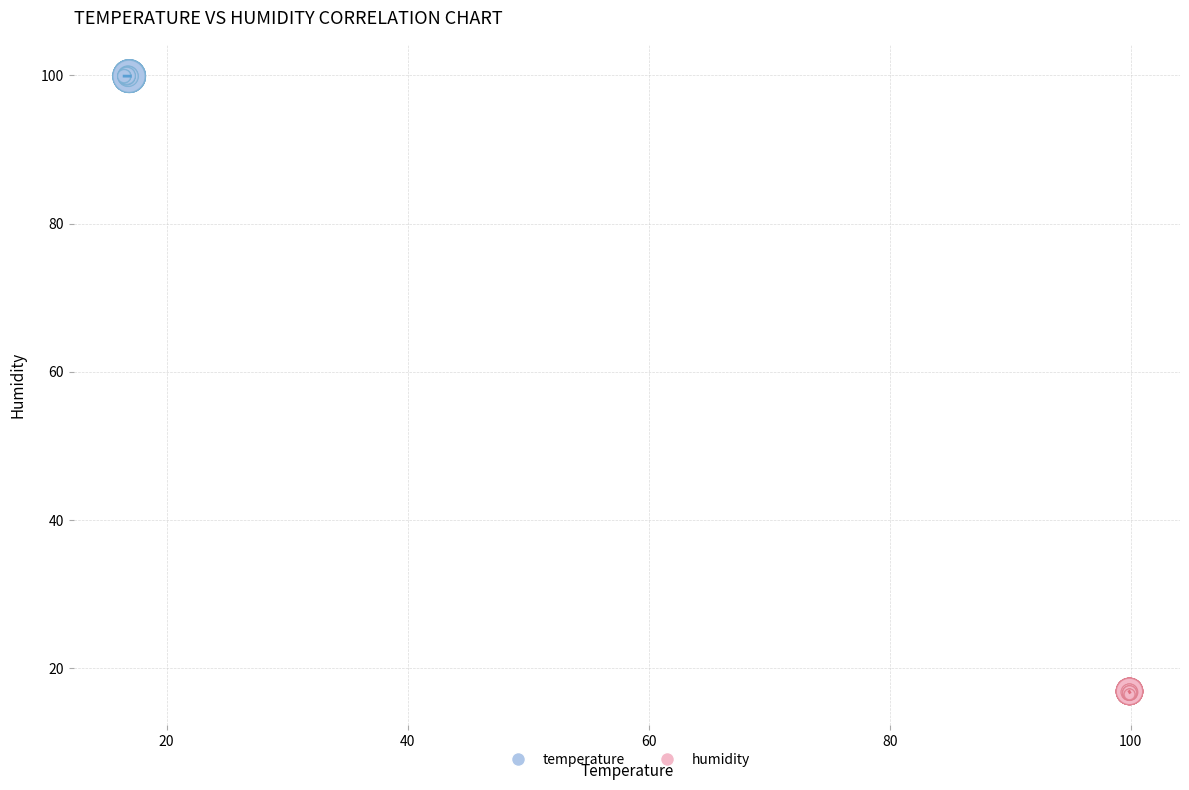

Which series contains the highest Y value?

temperature